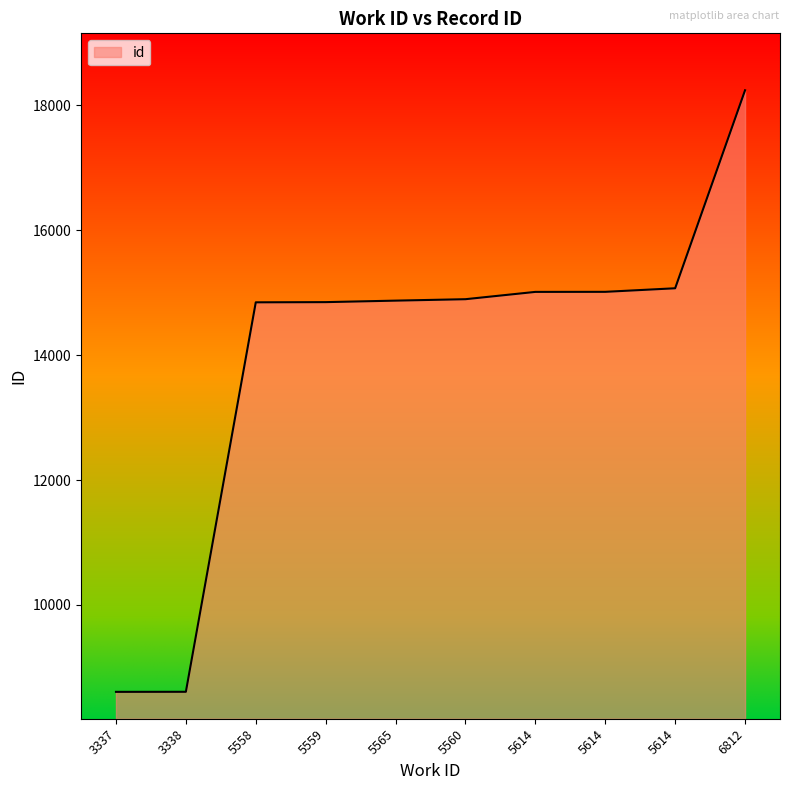

What is the ratio of the value at 3337 to the value at 5614?

0.6